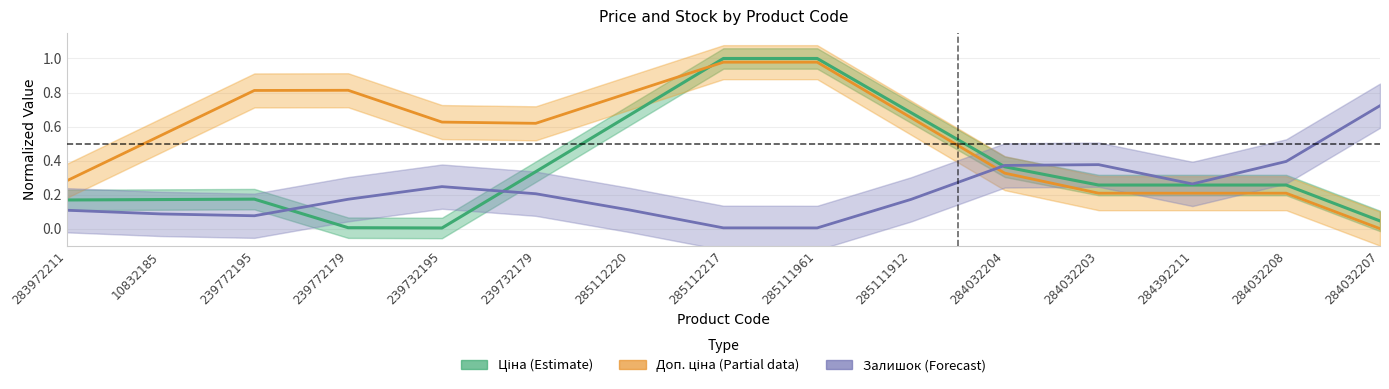

At which category does Доп. ціна (Partial) reach its first local valley?

239732179